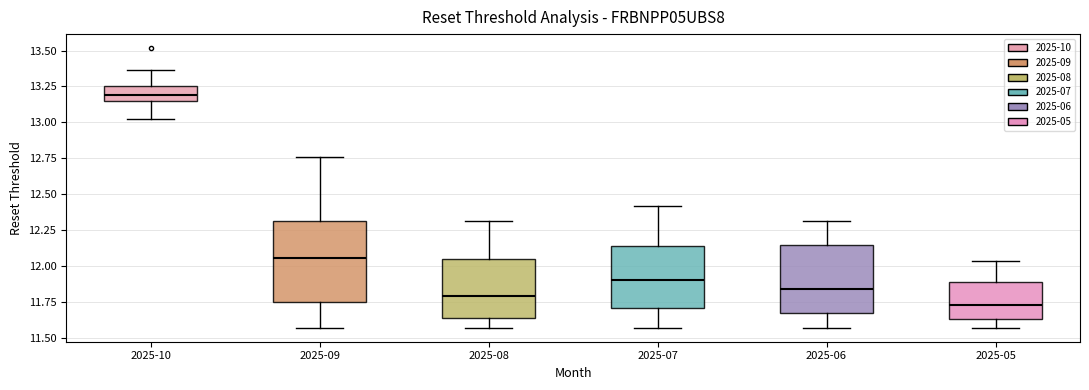

Reading left to right, transcribe this box plot: for each box, give where its median line is, the range the box spans, and where its two whiskers end, as read against the y-axis. The values are not printed on the chart, so give them approximately, as read against the axis.

2025-10: median 13.20, box 13.15 to 13.25, whiskers 13.00 to 13.35
2025-09: median 12.05, box 11.75 to 12.30, whiskers 11.55 to 12.75
2025-08: median 11.80, box 11.65 to 12.05, whiskers 11.55 to 12.30
2025-07: median 11.90, box 11.70 to 12.15, whiskers 11.55 to 12.40
2025-06: median 11.85, box 11.65 to 12.15, whiskers 11.55 to 12.30
2025-05: median 11.75, box 11.65 to 11.90, whiskers 11.55 to 12.05